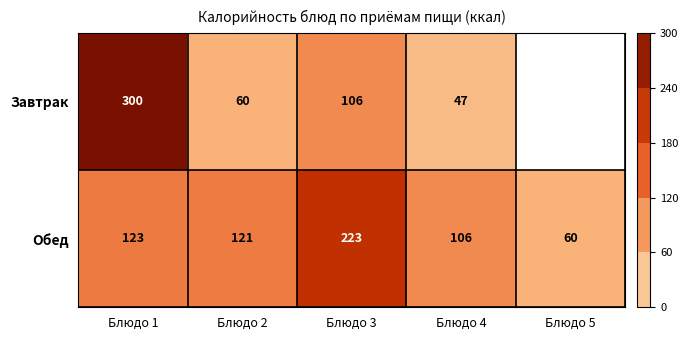

Between Блюдо 3 and Блюдо 4, which series saw the biggest shift?

Обед